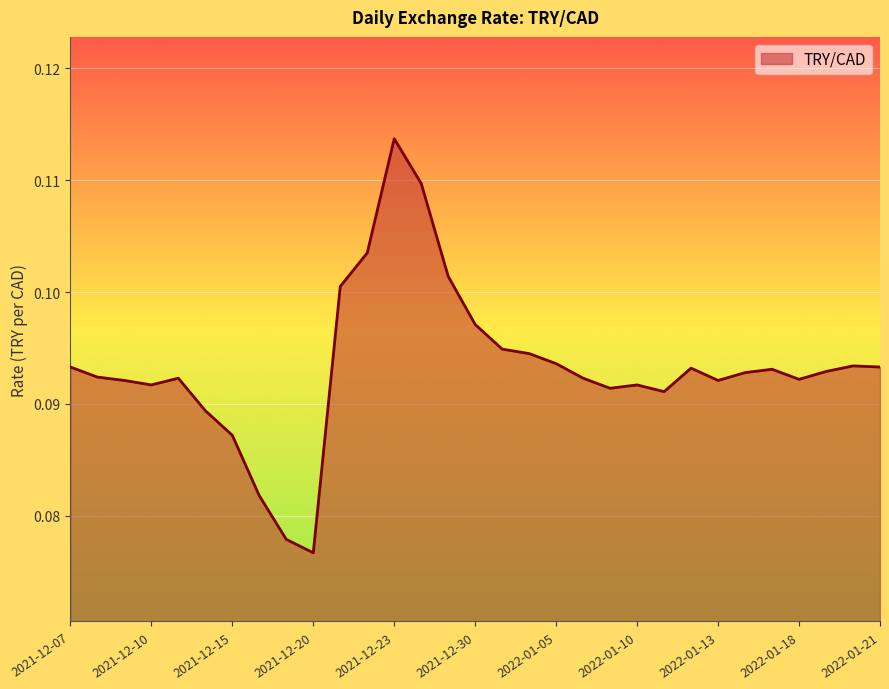

Does the chart display data point markers on the line(s)?

No